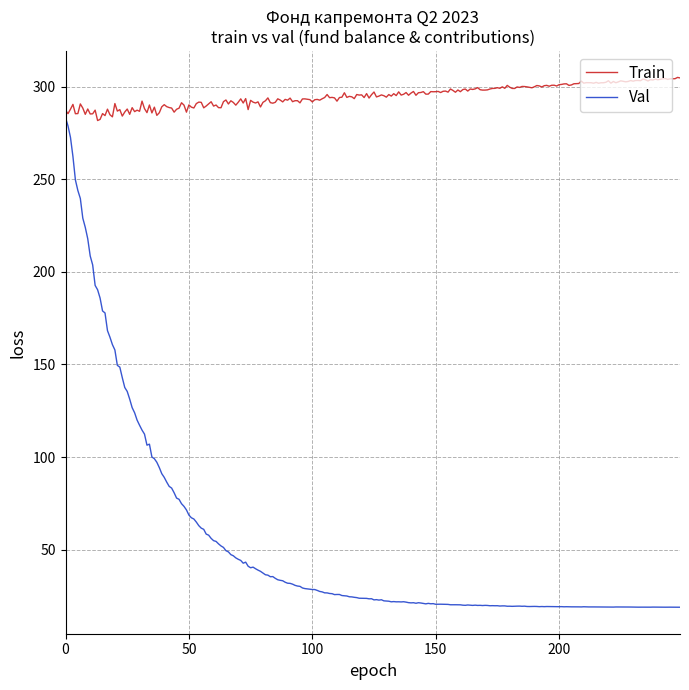

True or false: Train and Val intersect in this chart.

False